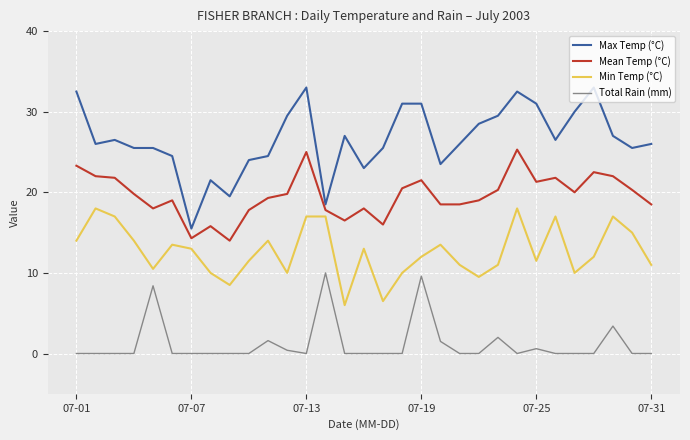

True or false: Max Temp (°C) and Total Rain (mm) intersect in this chart.

False